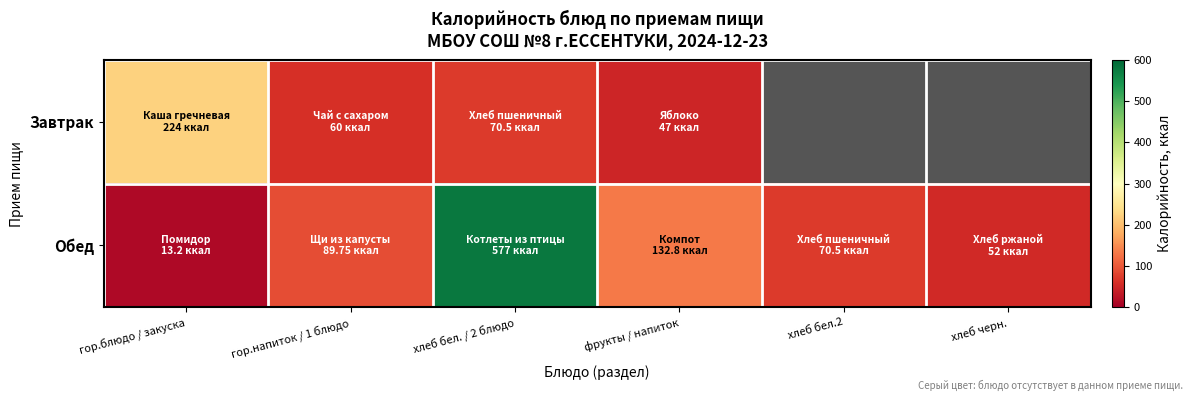

Which series has the widest spread of values?

Обед